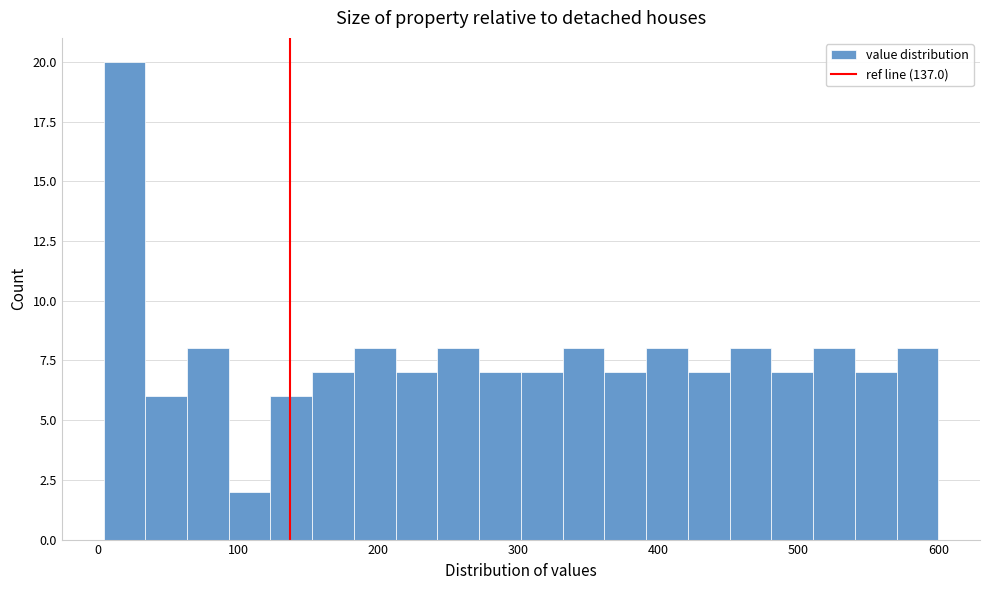

Around what value on the x-axis is the tallest bar? Give the approximate position of its centre, as read against the axis.

20